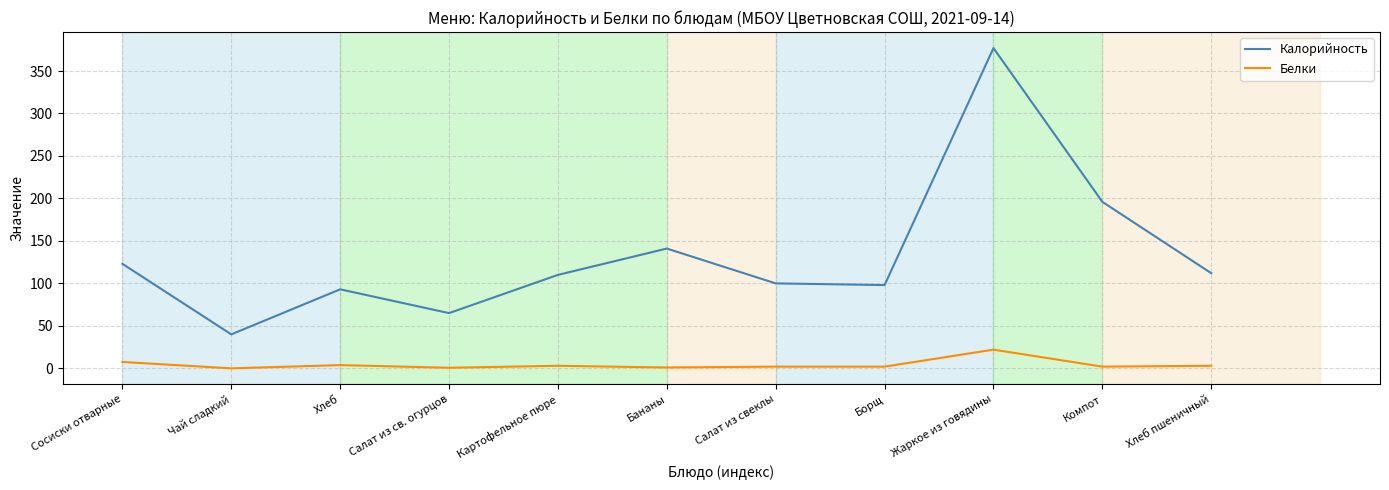

What is the total value across all series at Сосиски отварные?

130.5